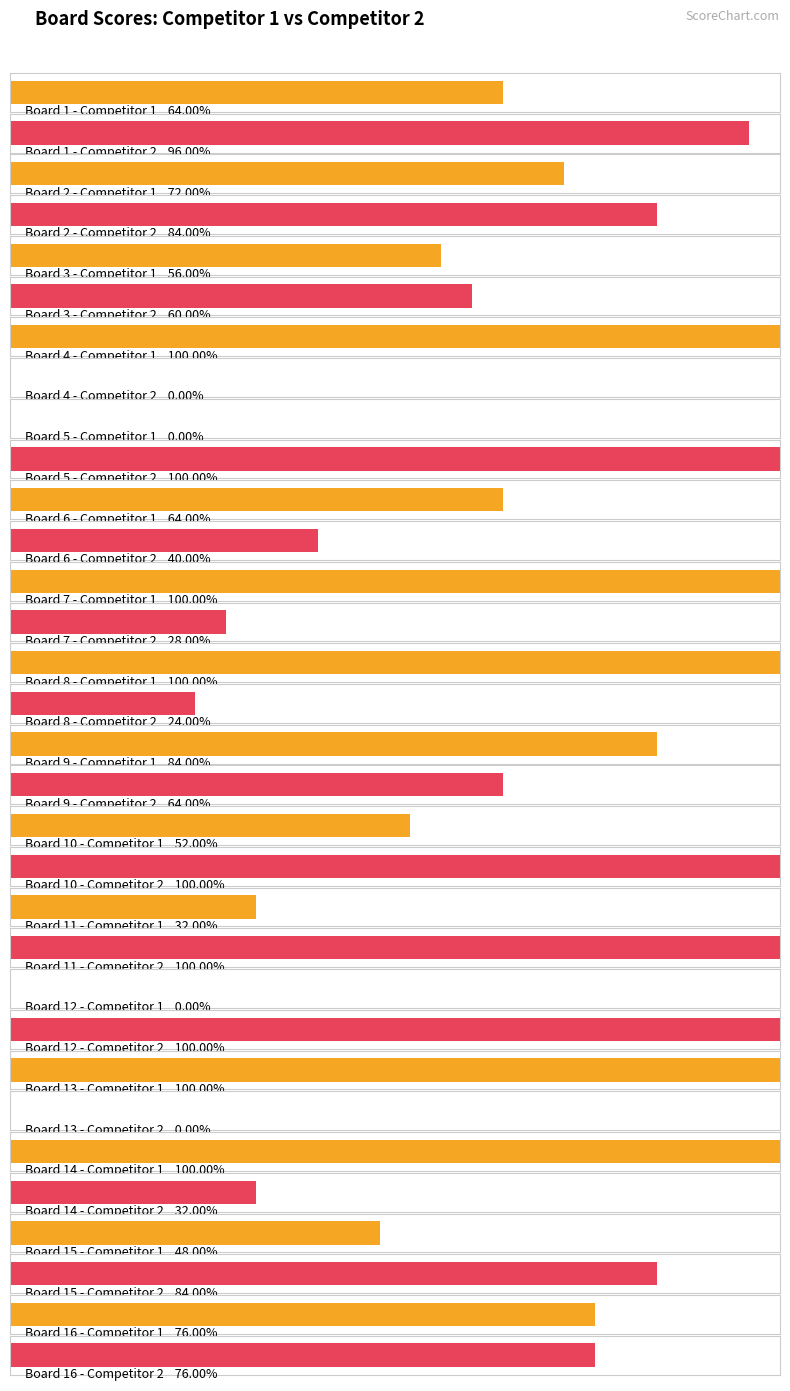

Reading right to left, what are all the values shown in this chart?

Score 1: 16=19	15=12	14=25	13=25	12=0	11=8	10=13	9=21	8=25	7=25	6=16	5=0	4=25	3=14	2=18	1=16
Score 2: 16=19	15=21	14=8	13=0	12=25	11=25	10=25	9=16	8=6	7=7	6=10	5=25	4=0	3=15	2=21	1=24